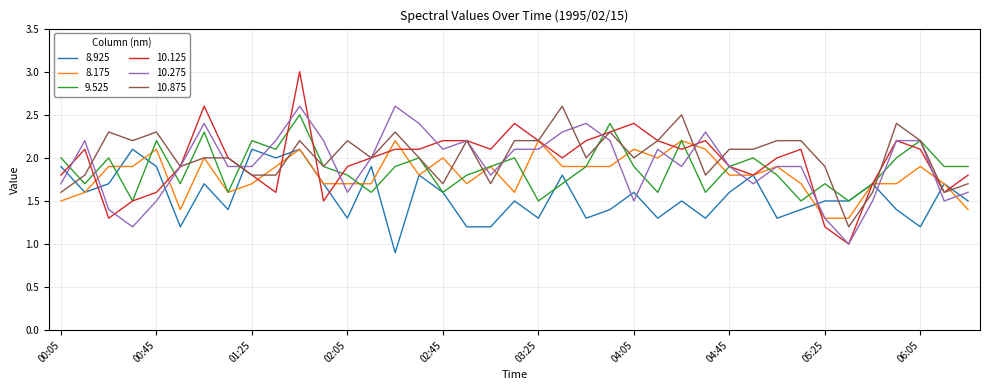

After their last crossing, which series has the higher values: 10.125 or 8.175?

10.125